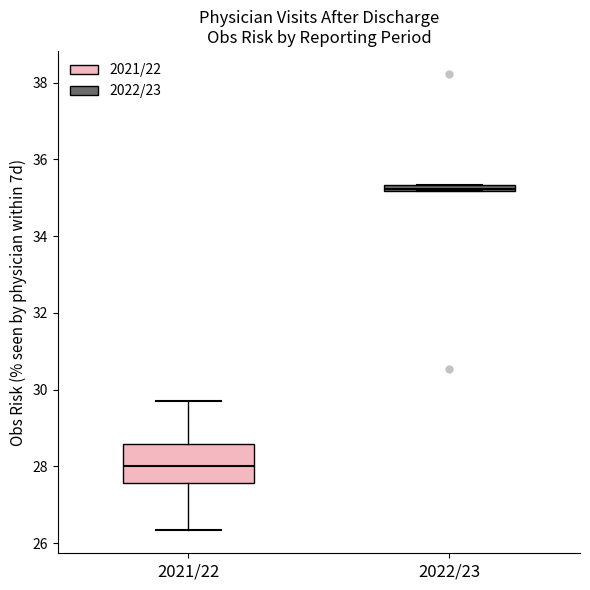

Where is the lower edge of the box for 2021/22 on the y-axis? The values are not printed on the chart, so give them approximately, as read against the axis.

27.6